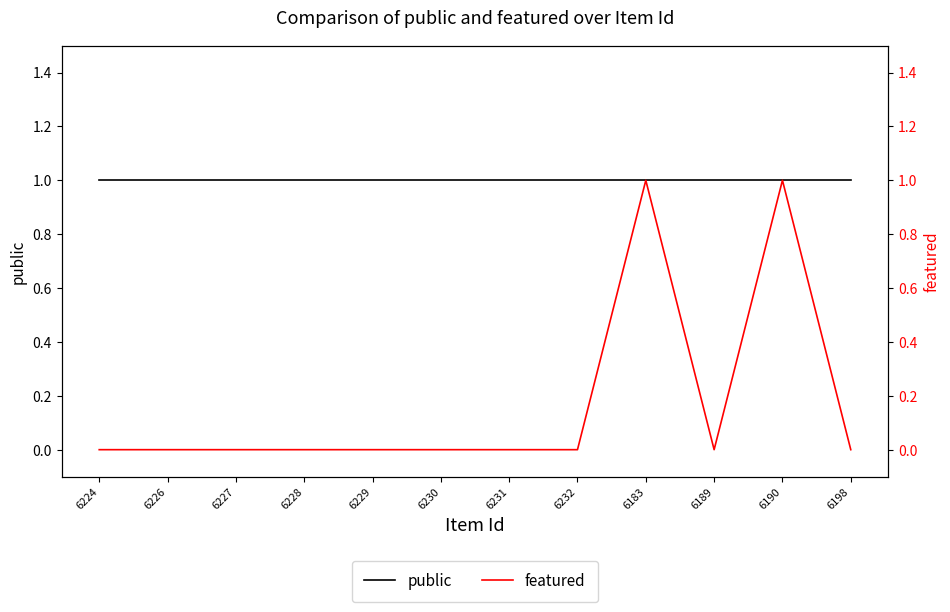

Between 6227 and 6229, which series saw the biggest shift?

public